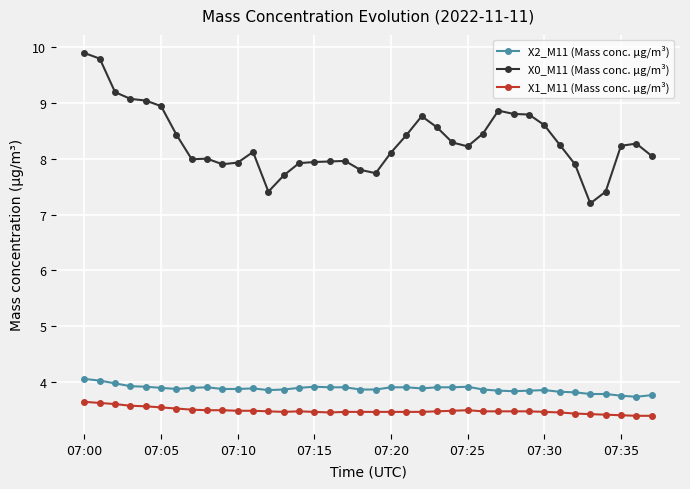

True or false: X0_M11 (Mass conc. μg/m³) has more than 2 interior local peaks.

True